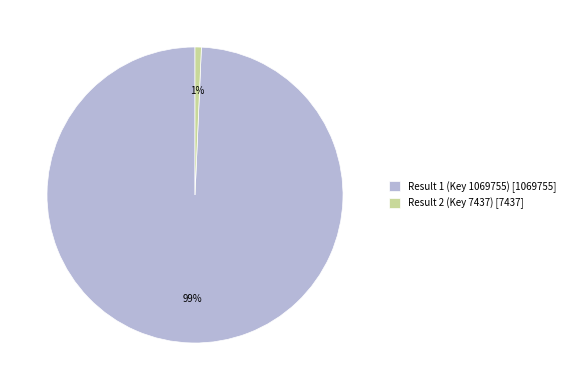

To the nearest percent, what percentage of the pie is Result 1 (Key 1069755)?

99%